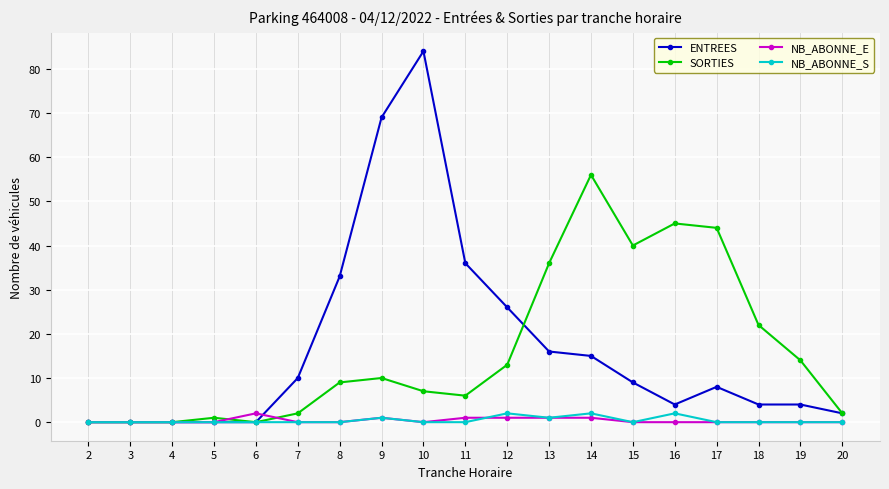

Where is ENTREES nearest to the value 42?

11